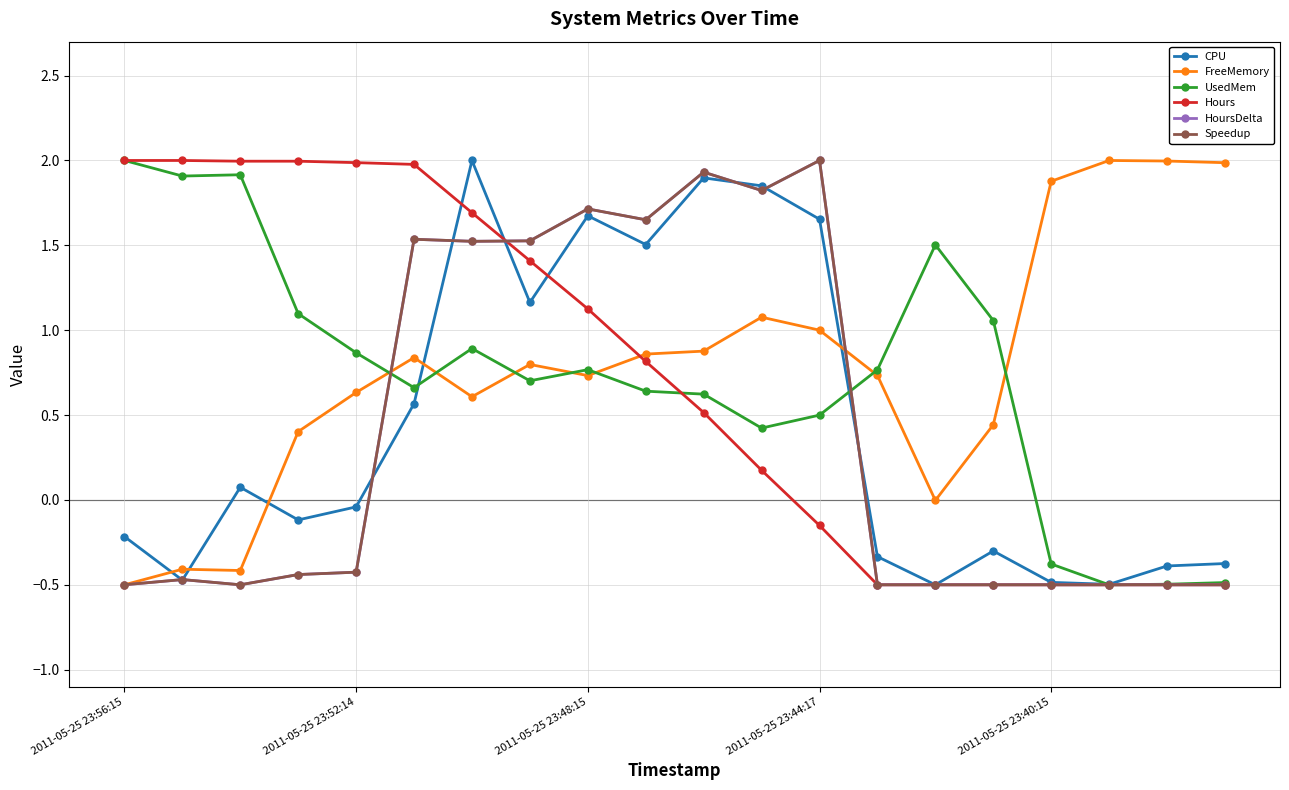

True or false: CPU and Speedup cross at least once.

True